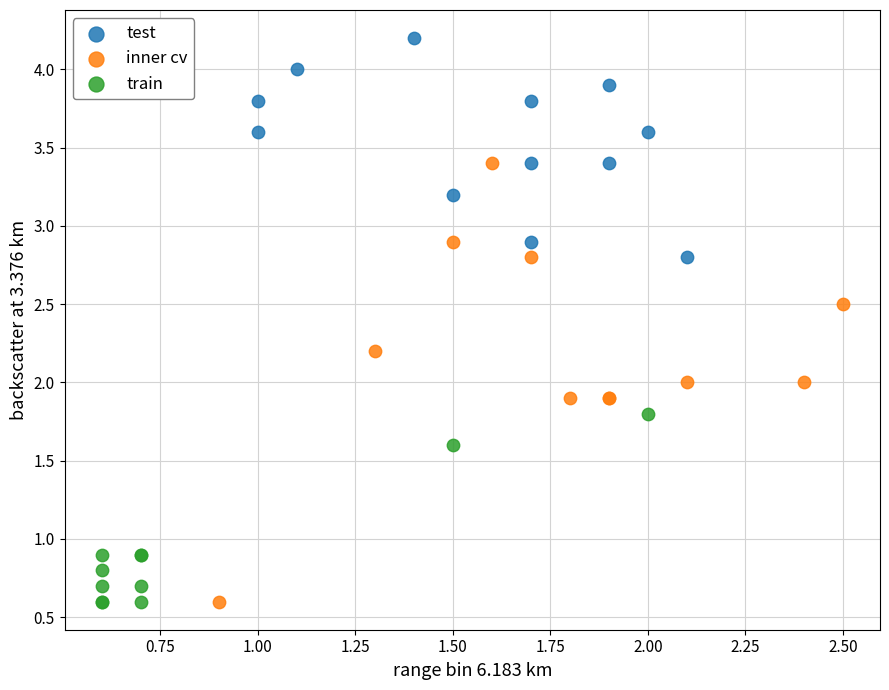

What are all the series names shown in the legend?

test, inner cv, train